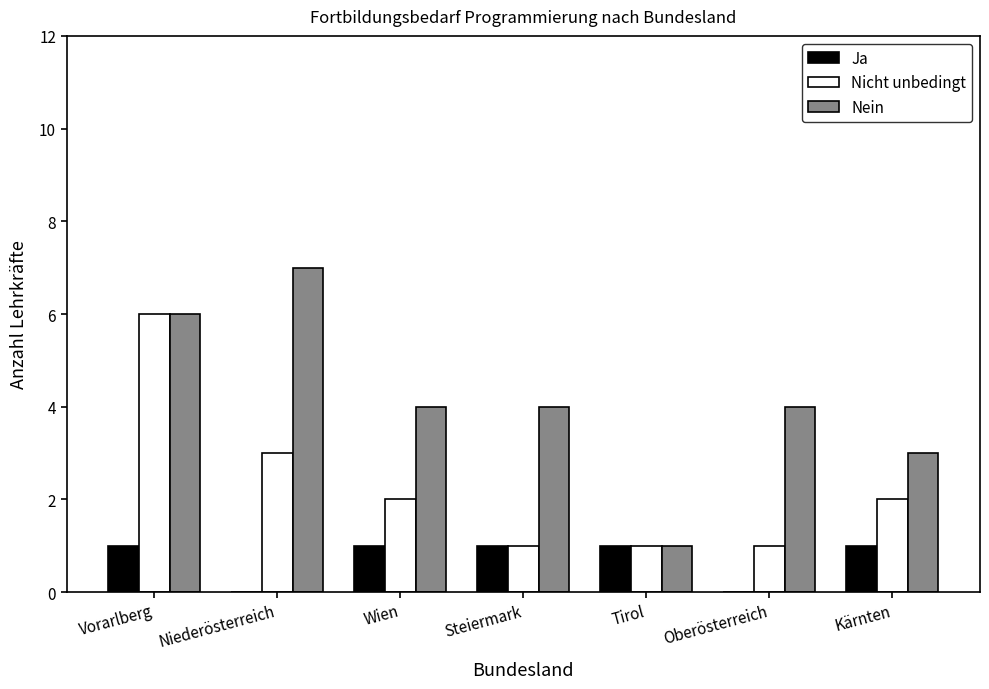

What is the greatest value displayed?

7